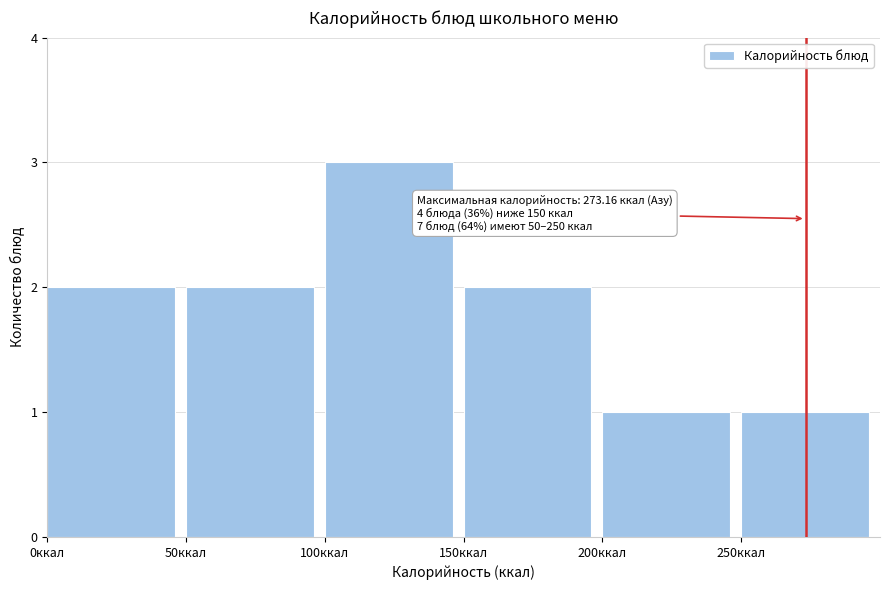

Over which range of the x-axis is the bar tallest?

100 to 150